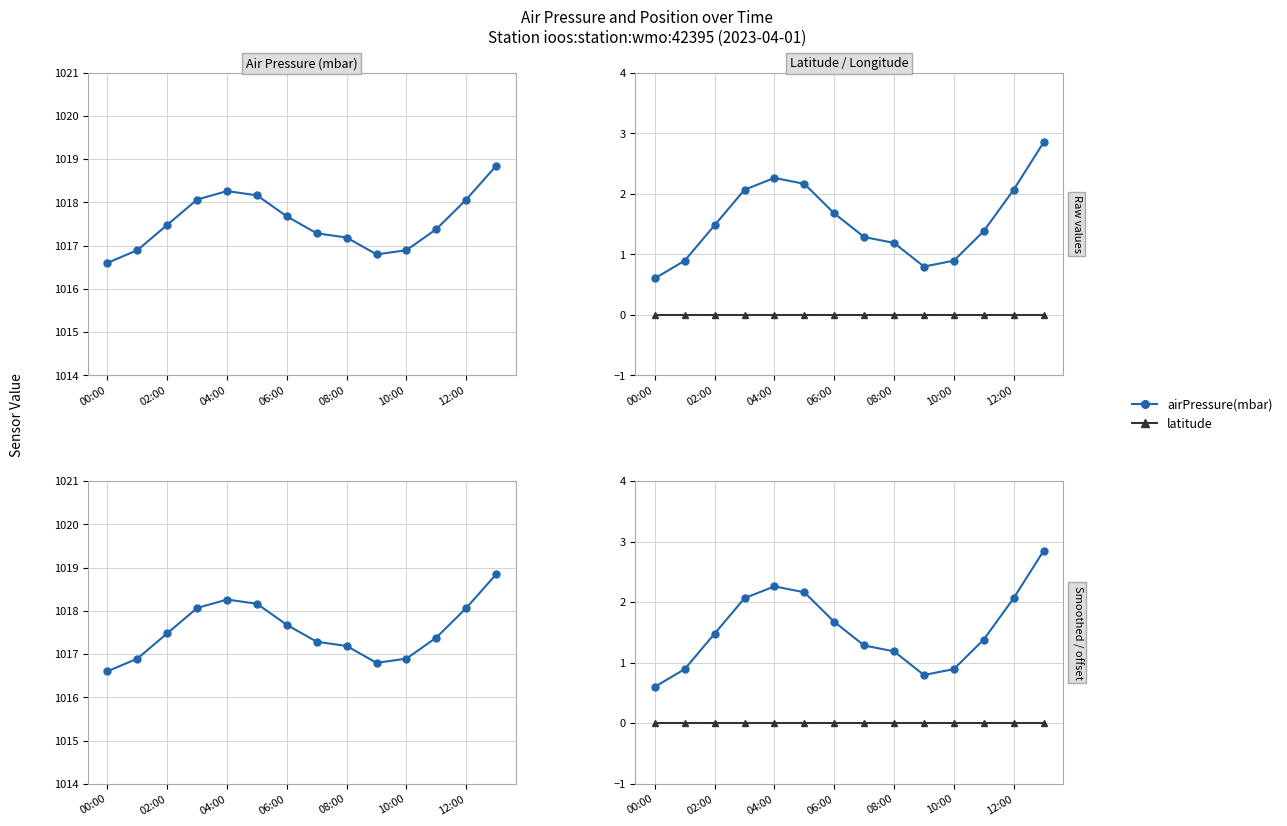

Reading left to right, list all the values displayed in this chart.

airPressure(mbar): 1016.6	1016.9	1017.5	1018.1	1018.3	1018.2	1017.7	1017.3	1017.2	1016.8	1016.9	1017.4	1018.1	1018.8
latitude: 0.0	0.0	0.0	0.0	0.0	0.0	0.0	0.0	0.0	0.0	0.0	0.0	0.0	0.0
airPressure(mbar) offset: 0.6	0.9	1.5	2.1	2.3	2.2	1.7	1.3	1.2	0.8	0.9	1.4	2.1	2.8
longitude offset: 0.0	0.0	0.0	0.0	0.0	0.0	0.0	0.0	0.0	0.0	0.0	0.0	0.0	0.0